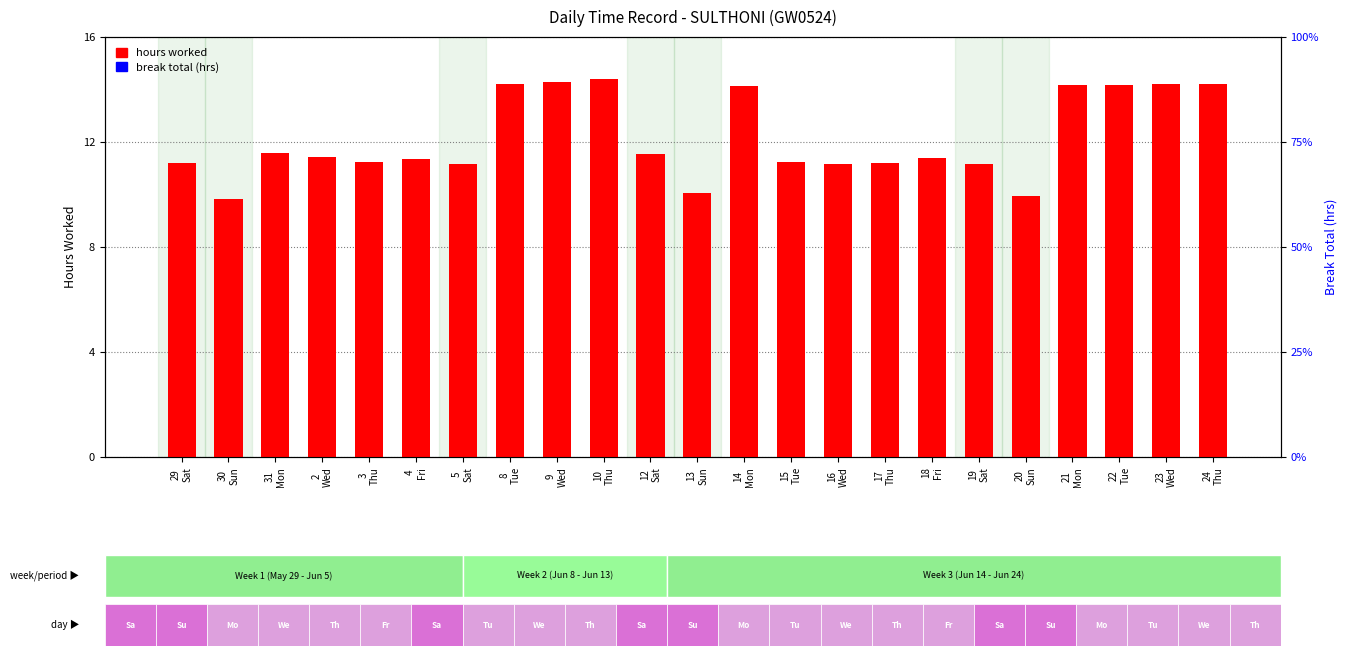

Reading right to left, what are all the values shown in this chart?

hours worked: 14.2	14.2	14.2	14.2	9.9	11.2	11.4	11.2	11.2	11.2	14.1	10.1	11.5	14.4	14.3	14.2	11.2	11.3	11.2	11.4	11.6	9.8	11.2
break total: 0.0	0.0	0.0	0.0	0.0	0.0	0.0	0.0	0.0	0.0	0.0	0.0	0.0	0.0	0.0	0.0	0.0	0.0	0.0	0.0	0.0	0.0	0.0